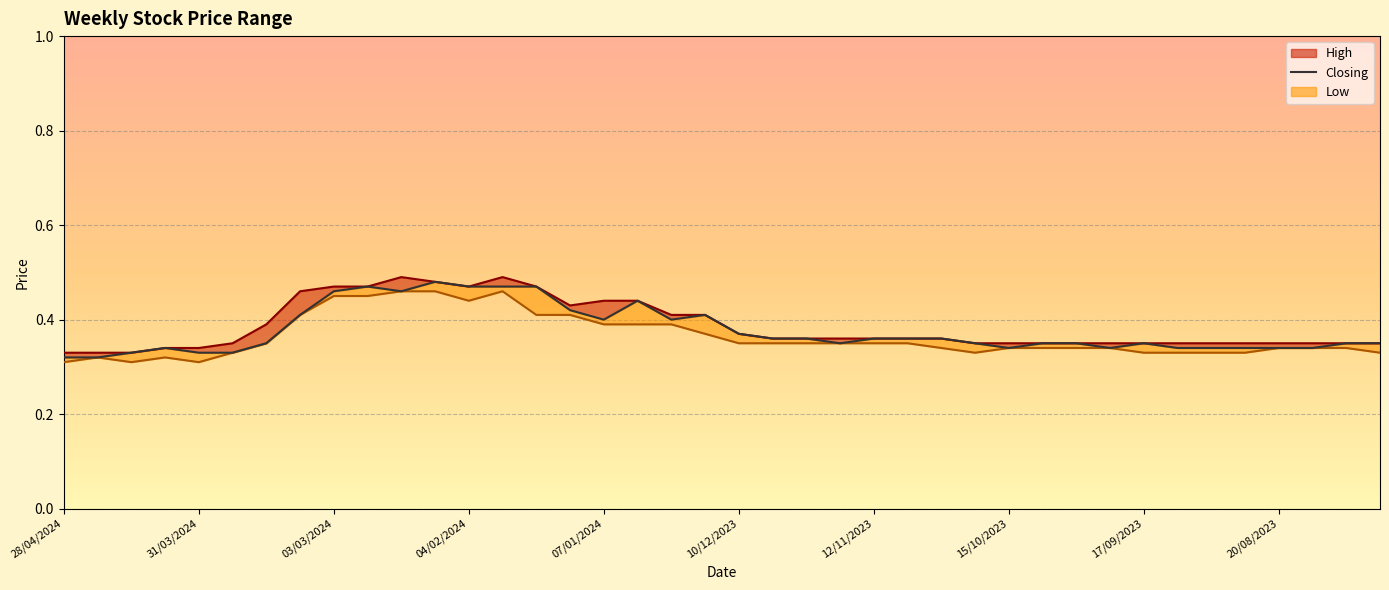

Which category has the highest value in the Low_line series?

10